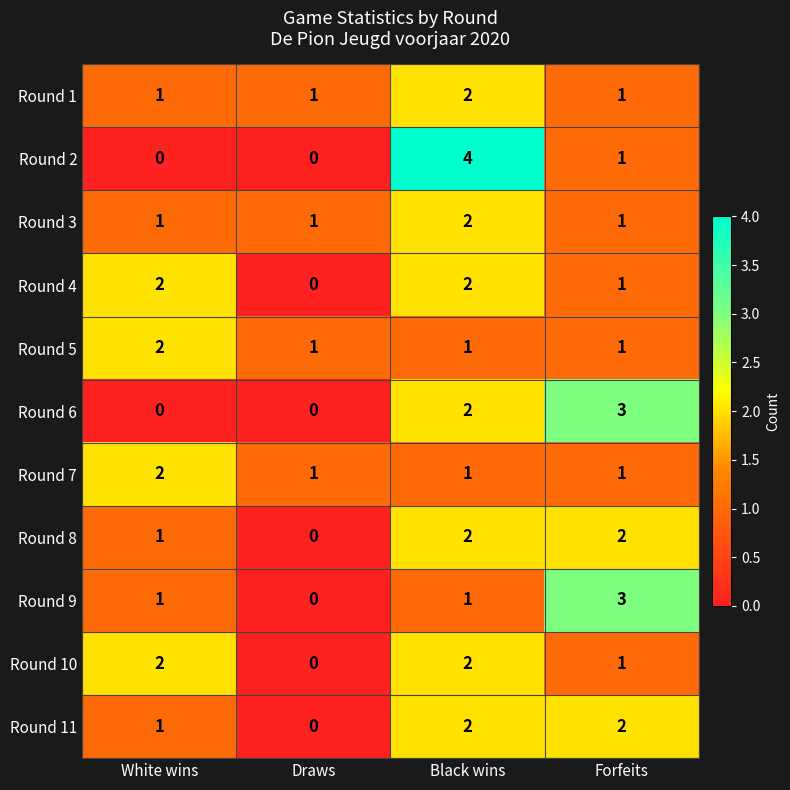

Which series has the widest spread of values?

Round 2